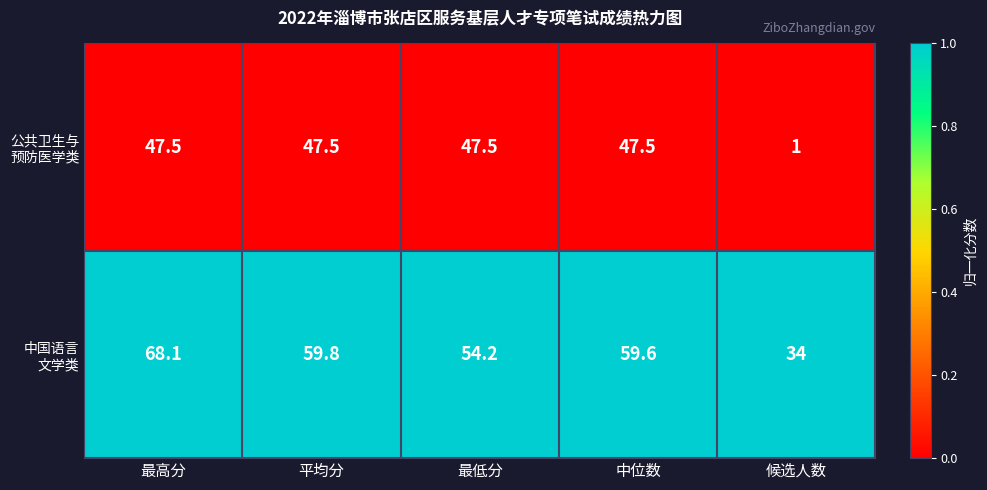

What is the maximum value shown in the chart?

68.1